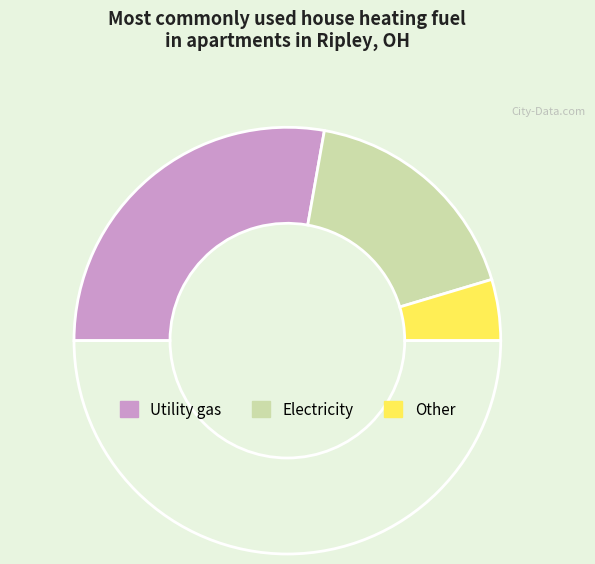

Which slice is the smallest?

Other